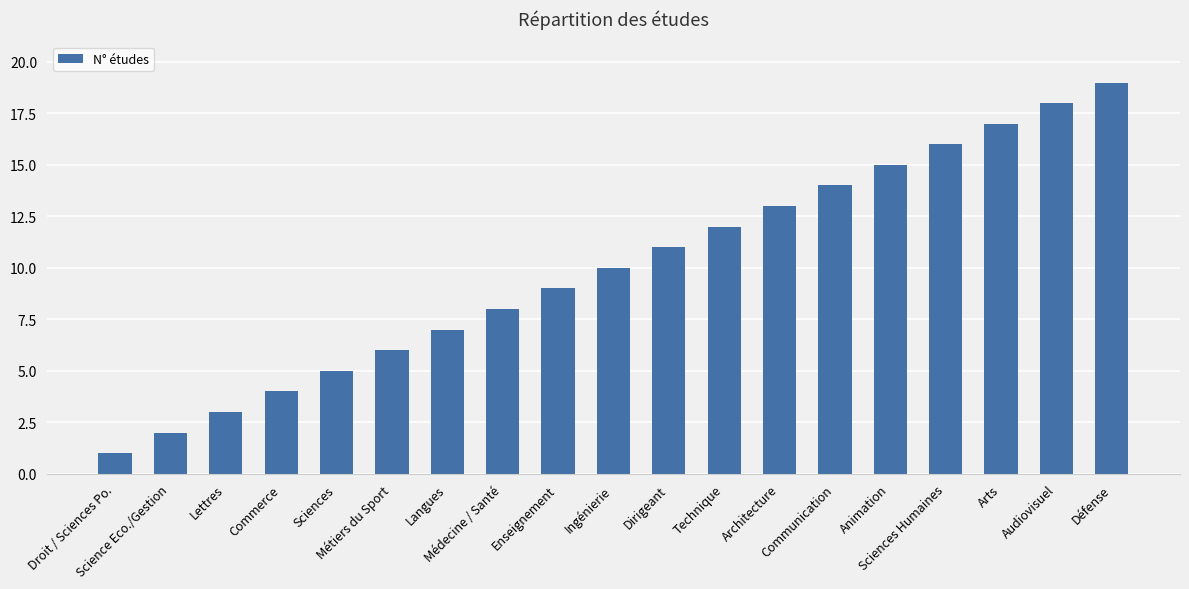

What is the label of the 6th bar from the right?

Communication